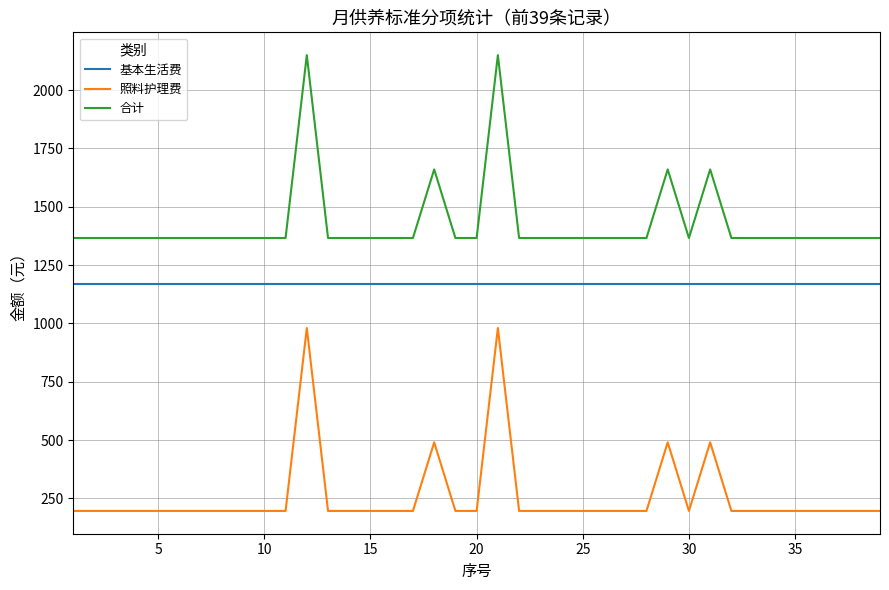

List the series in order of their overall mean, lowest first.

照料护理费, 基本生活费, 合计